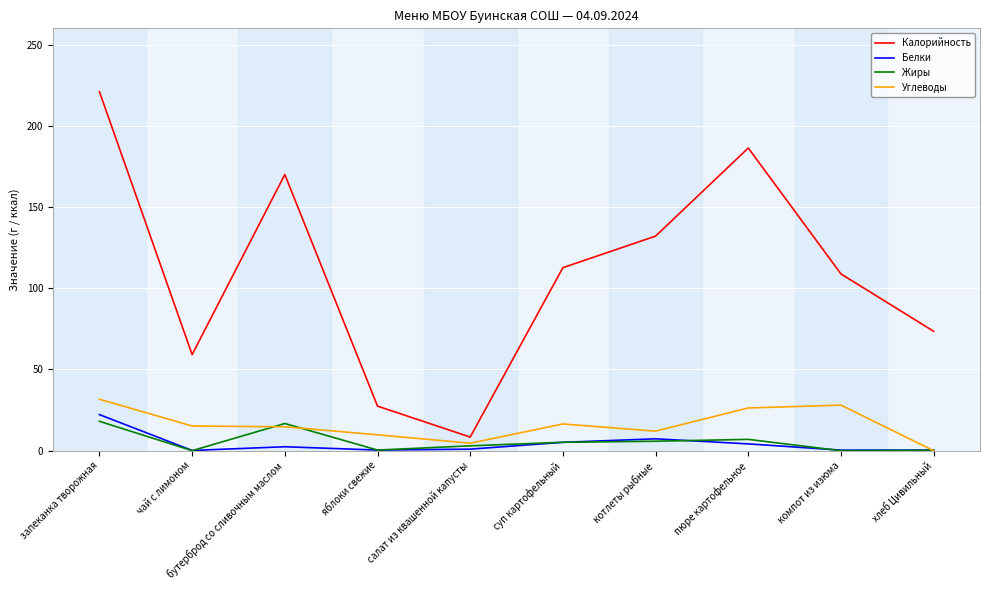

At which label does Углеводы first exceed 15?

запеканка творожная